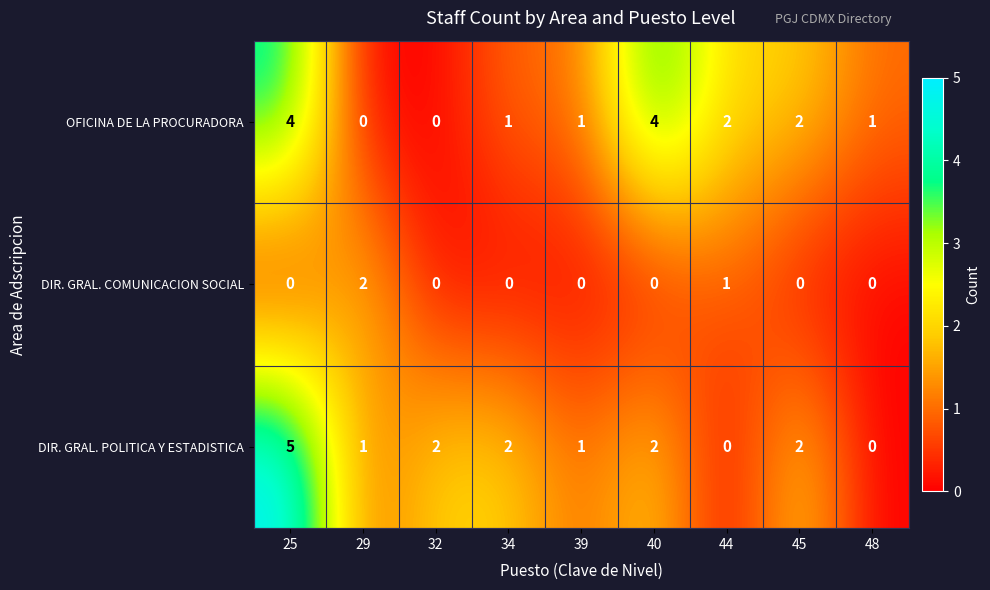

At which category is the sum across all series the highest?

25